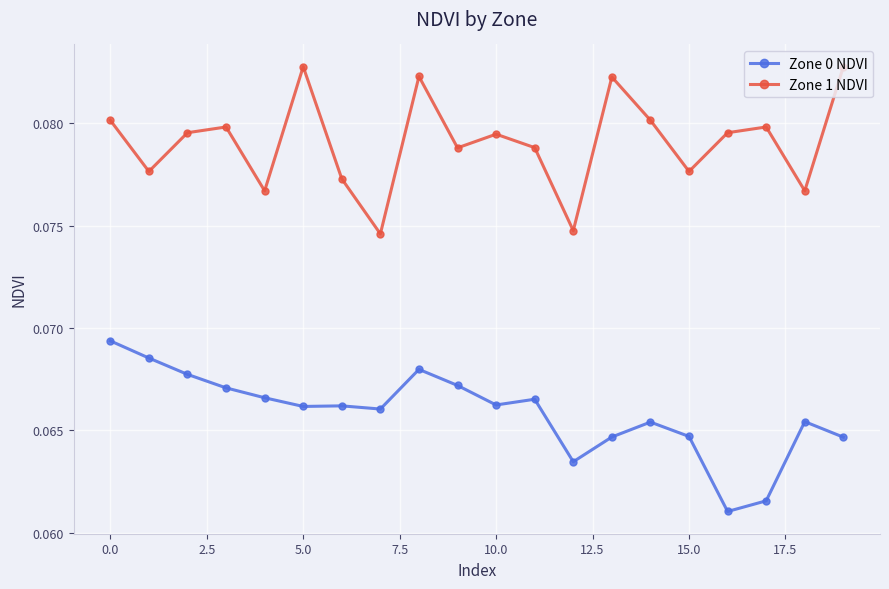

How many distinct data groups are displayed?

2